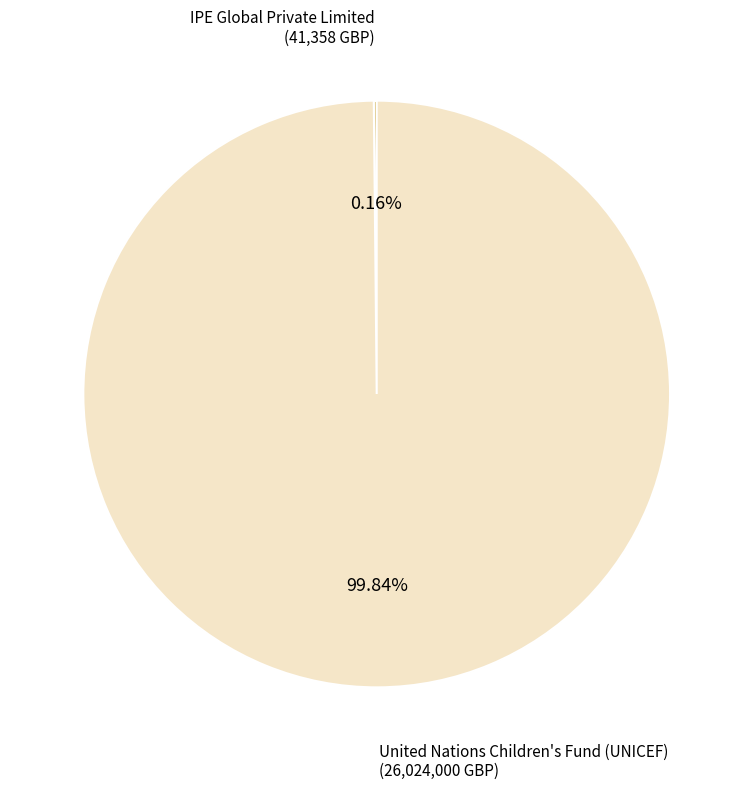

Does any single category account for the majority?

Yes